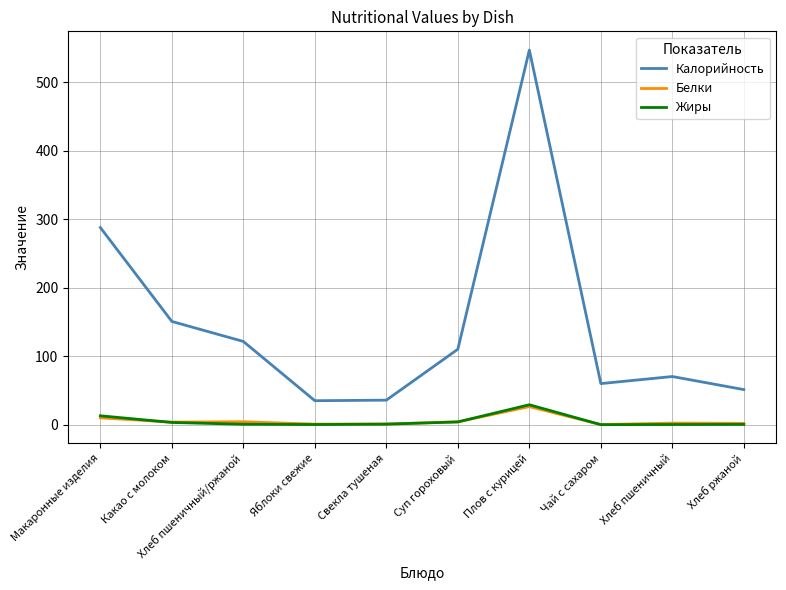

Which series has the largest range (max minus min)?

Калорийность